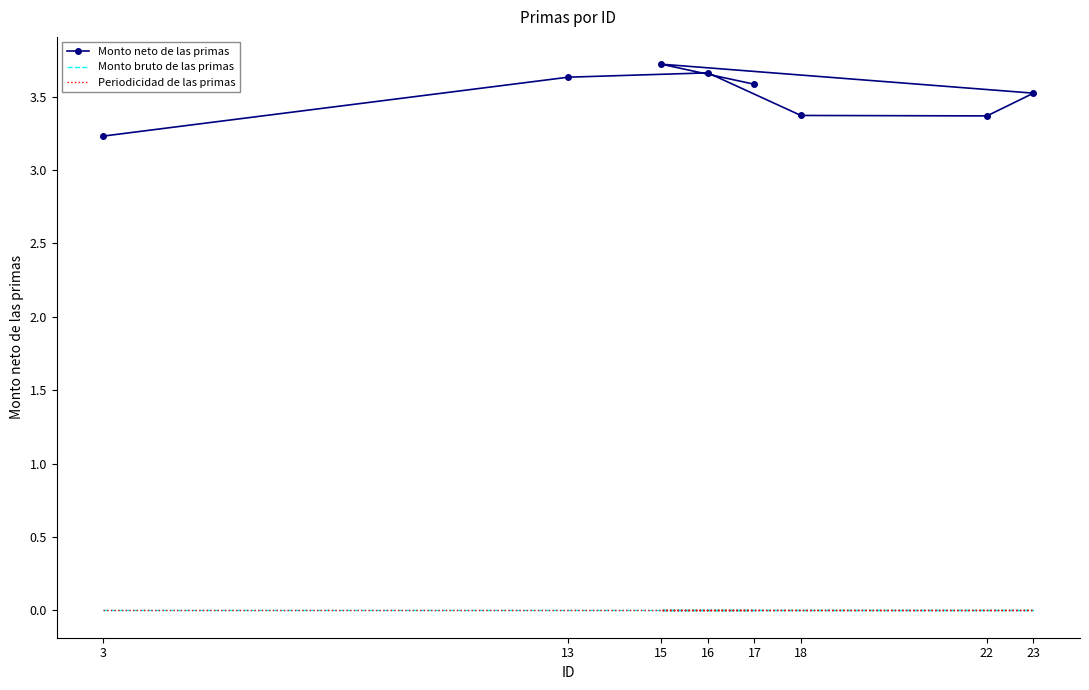

Between 3 and 13, which series saw the biggest shift?

Monto neto de las primas